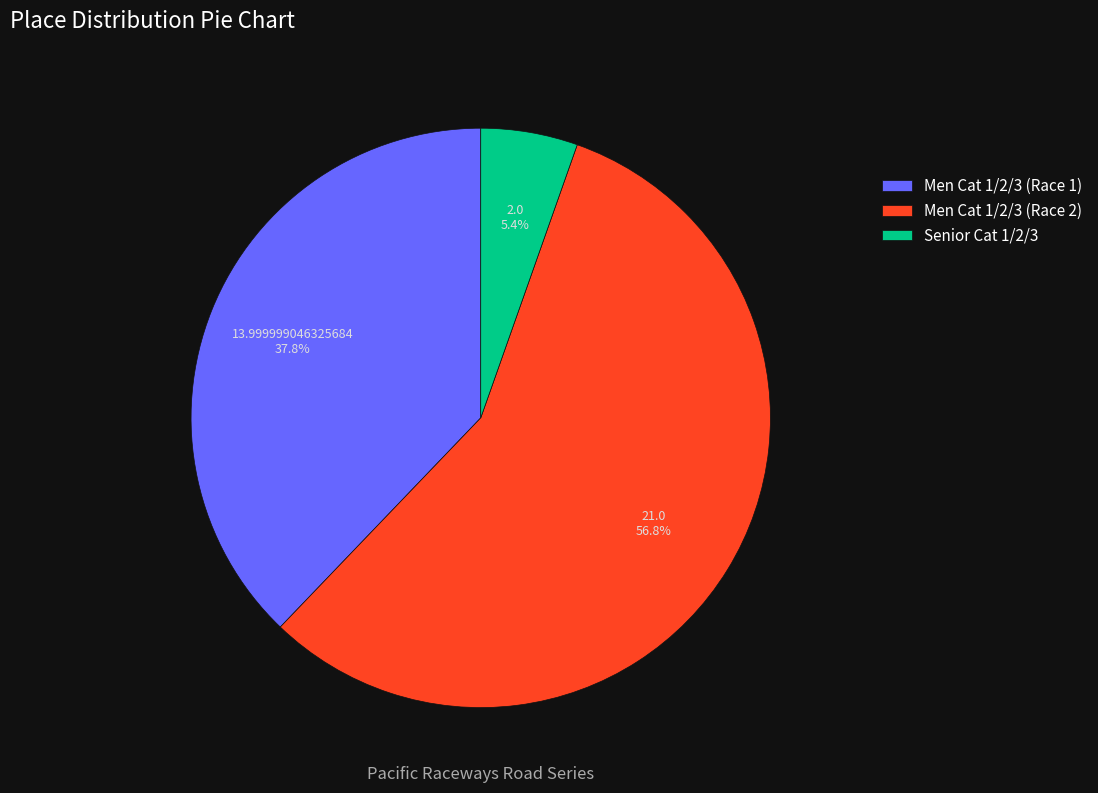

Count the number of slices in the pie.

3